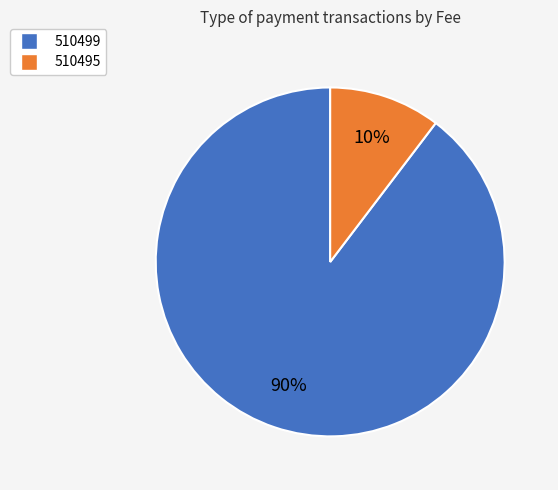

Between 510499 and 510495, which is larger?

510499